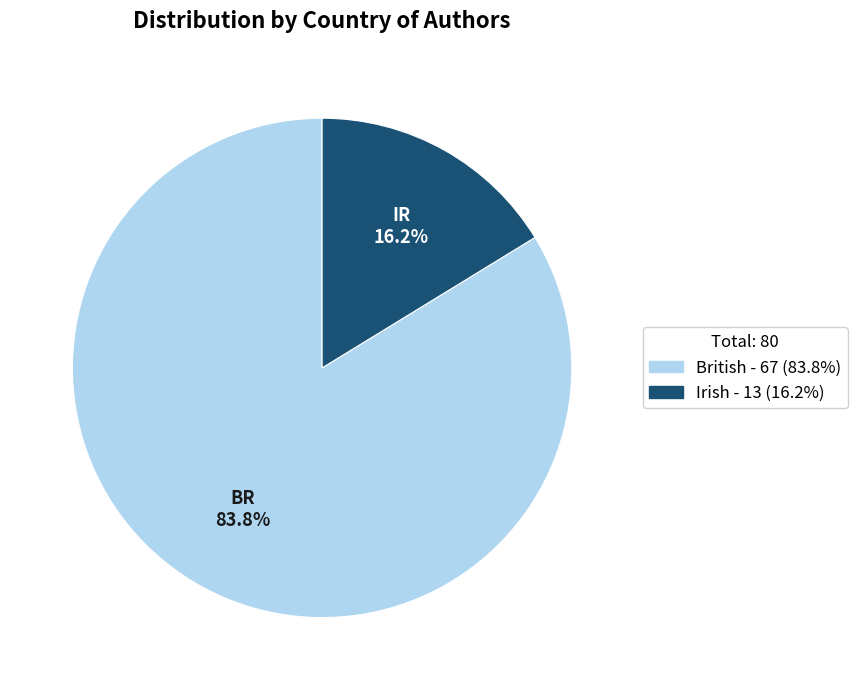

How many slices are in this pie chart?

2